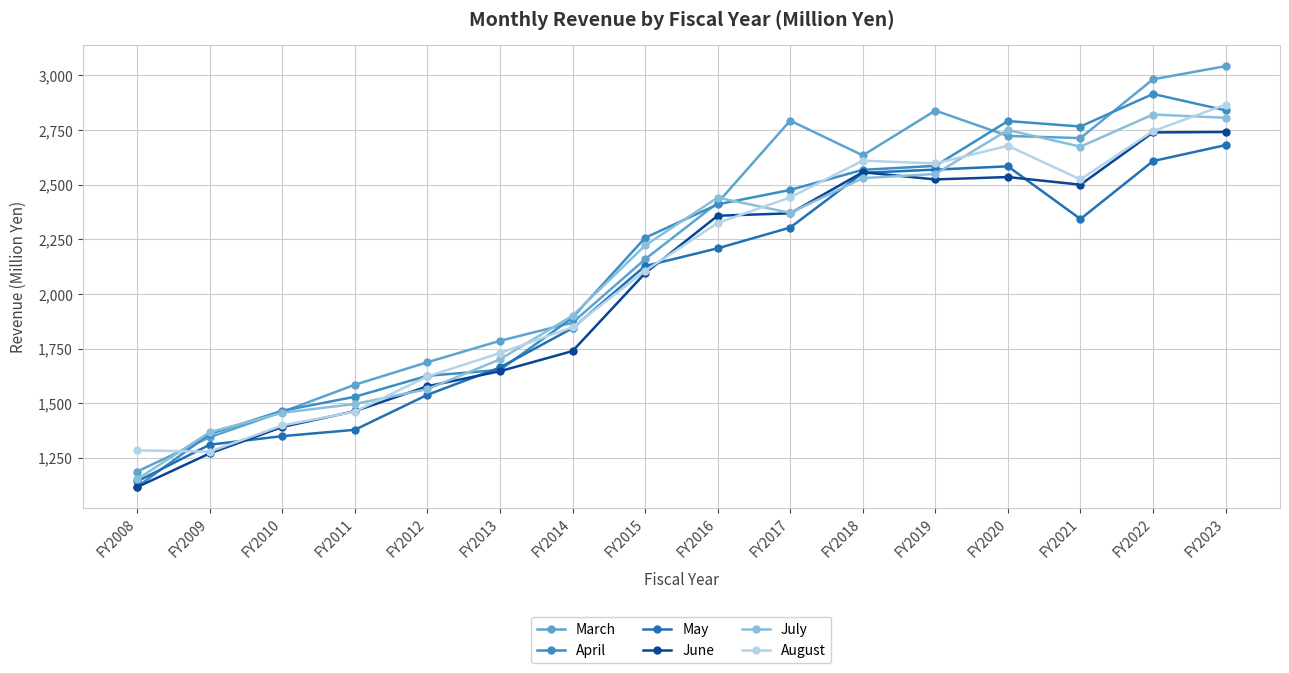

What is the difference between the highest and lowest values at FY2015?

162